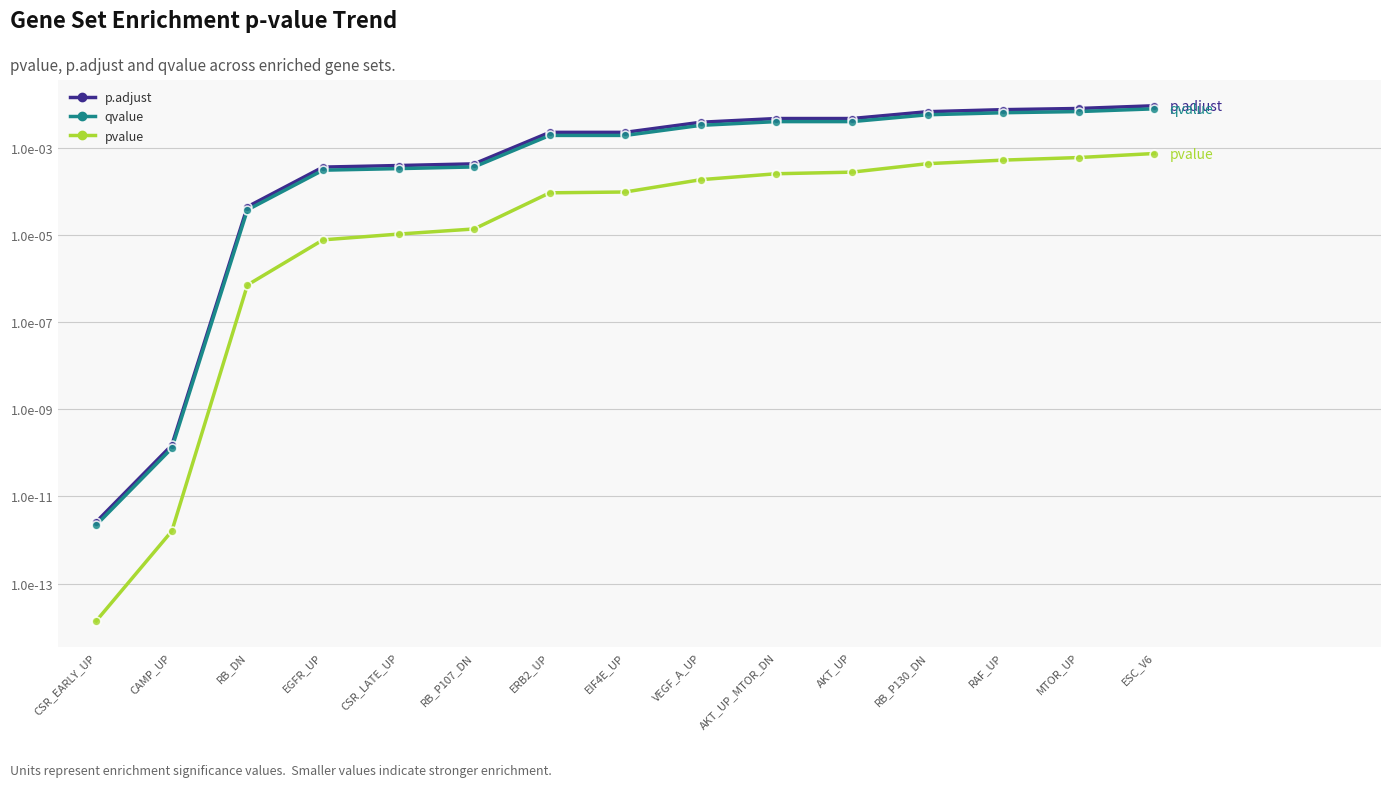

Which series has the largest total across all categories?

p.adjust